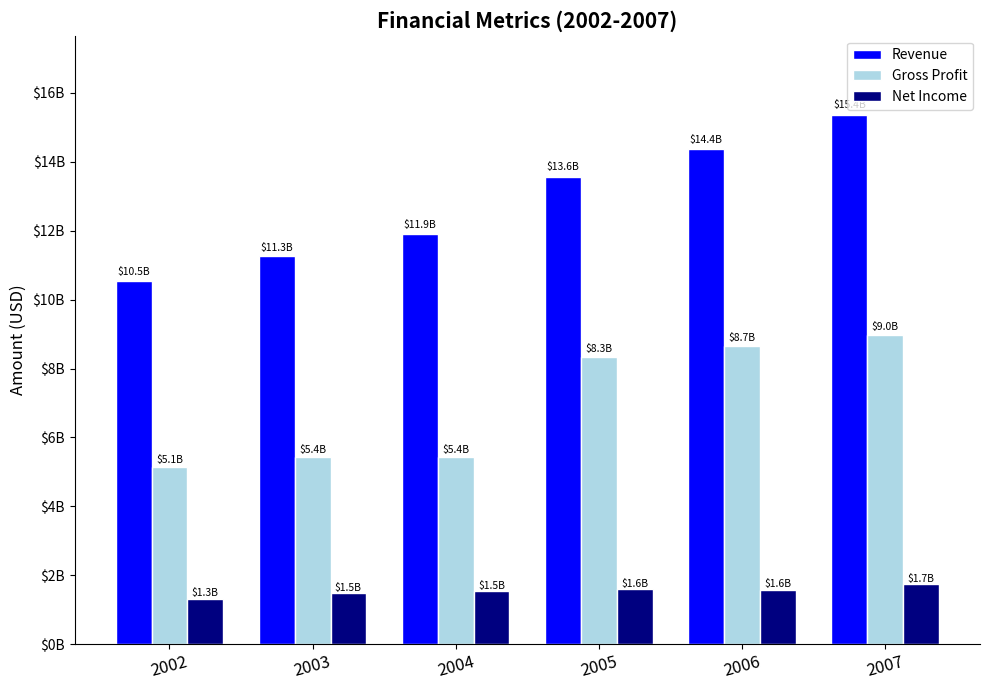

Are the bars horizontal?

No